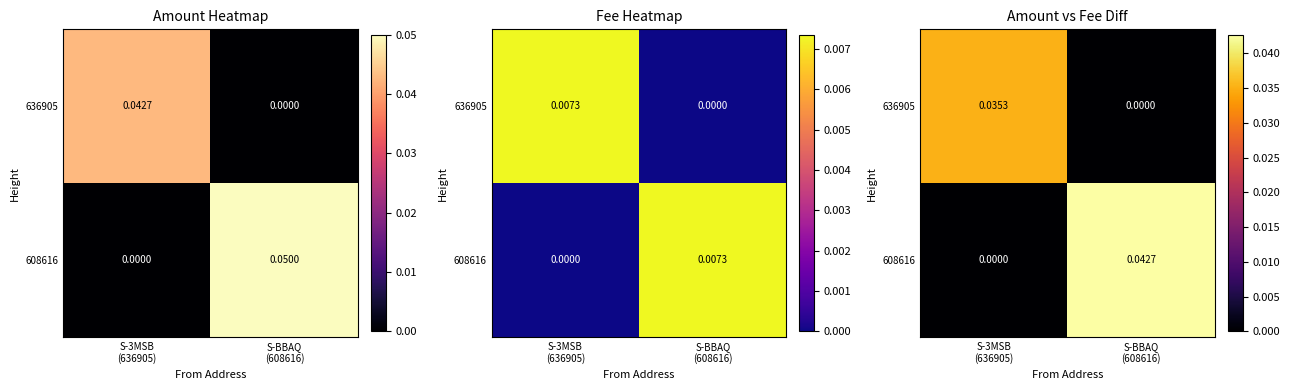

At which label does 608616 reach its minimum?

S-3MSB (636905)